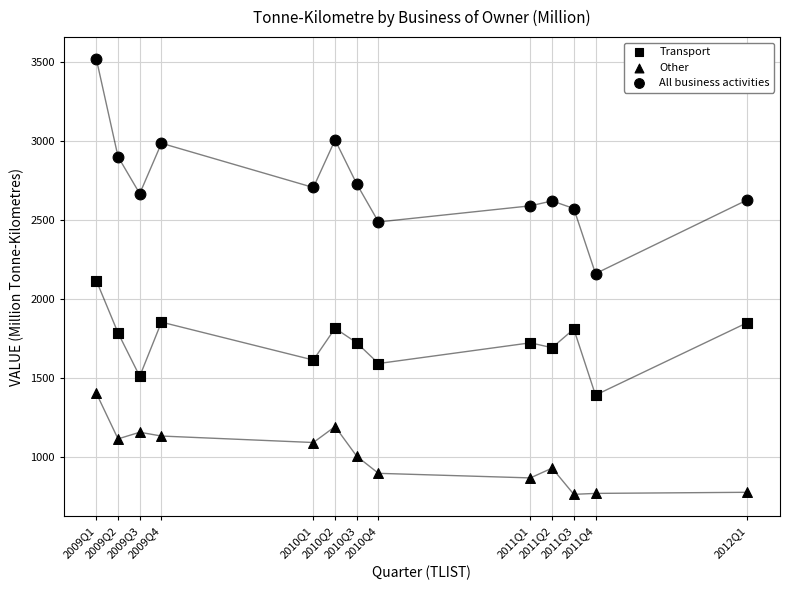

Count the number of points in this scatter plot.

39